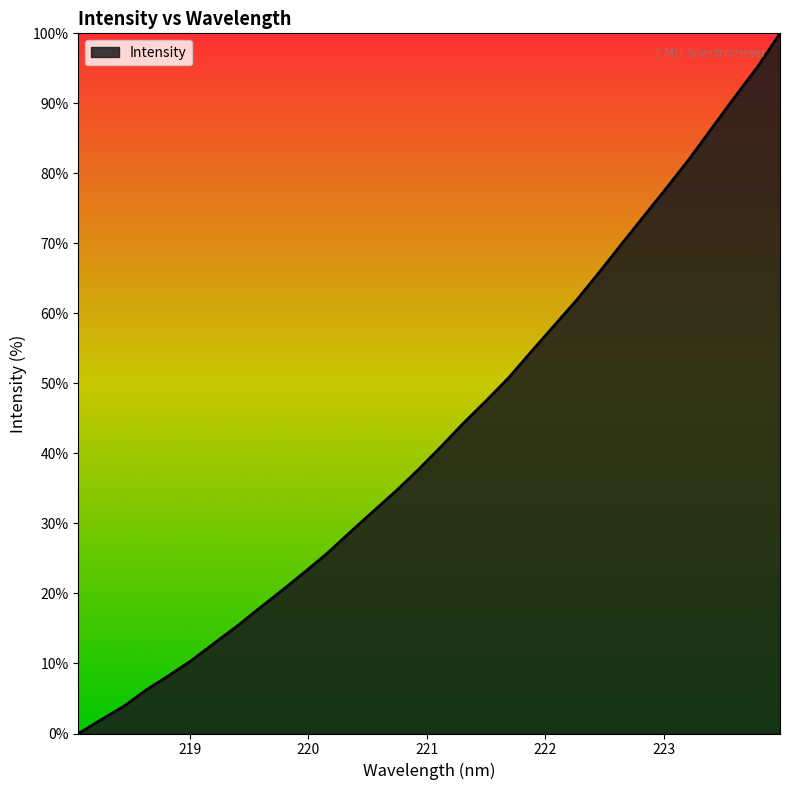

What is the maximum value shown in the chart?

100.0